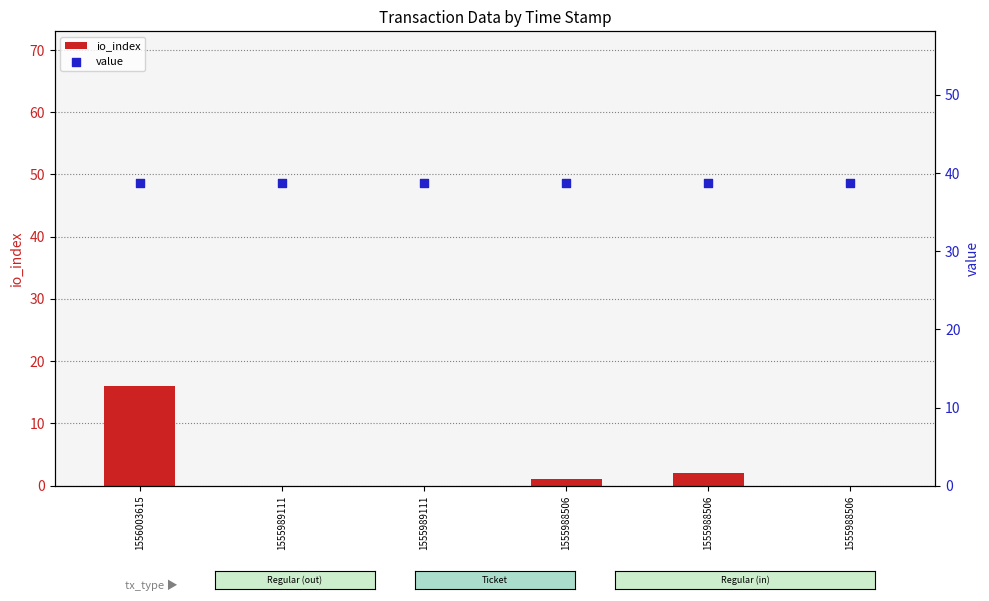

Which series has the largest total across all categories?

value